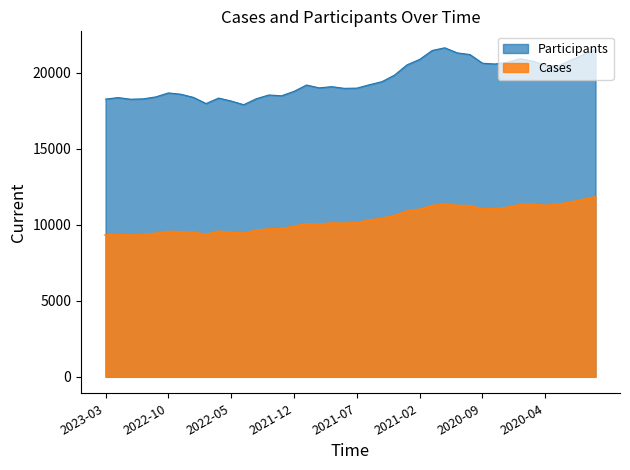

At which category does Cases reach its first local valley?

2023-01